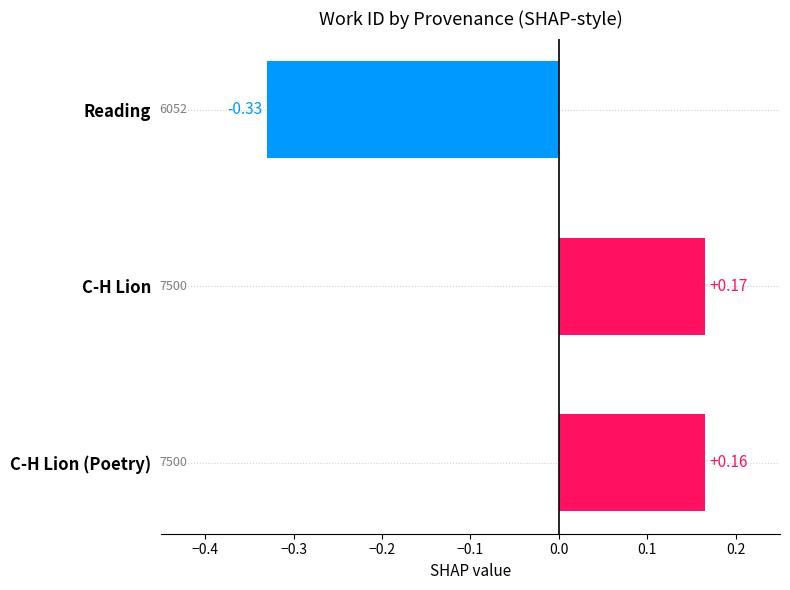

Between C-H Lion (Poetry) and Reading, which is larger?

C-H Lion (Poetry)